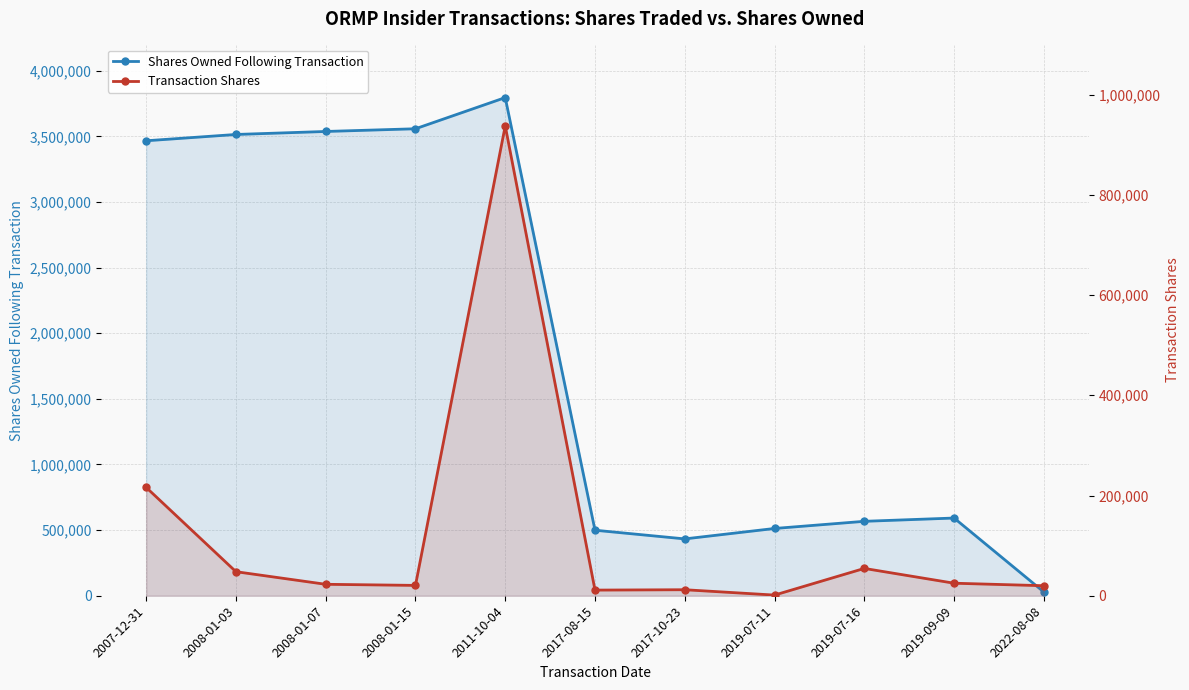

At how many categories does at least one series exceed 2460243?

5